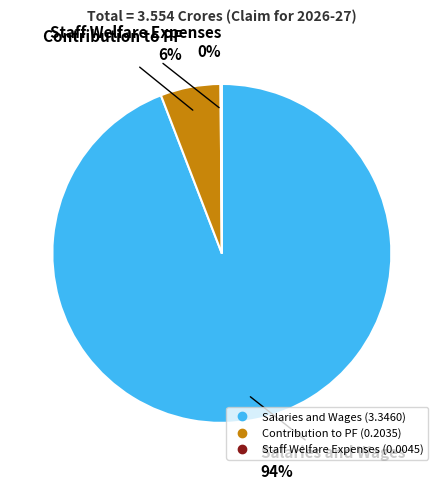

True or false: Salaries and Wages accounts for 94% of the total.

True